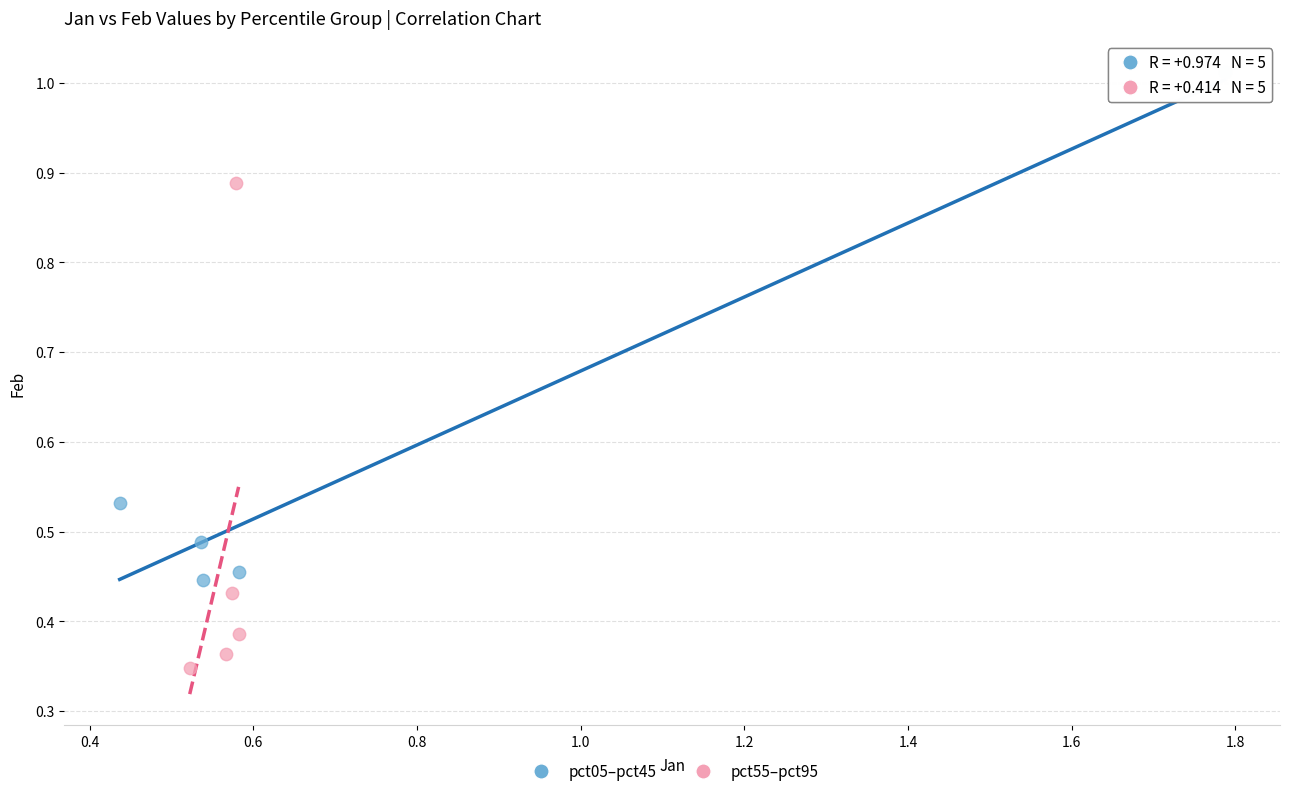

What are all the series names shown in the legend?

pct05–pct45, pct55–pct95